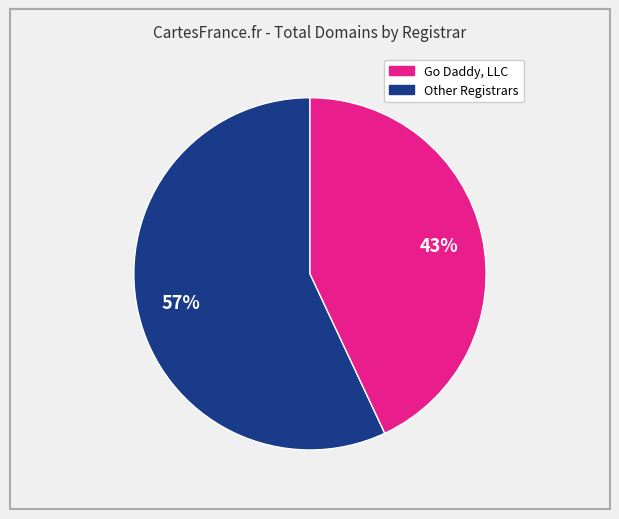

To the nearest percent, what is the average slice percentage?

50%